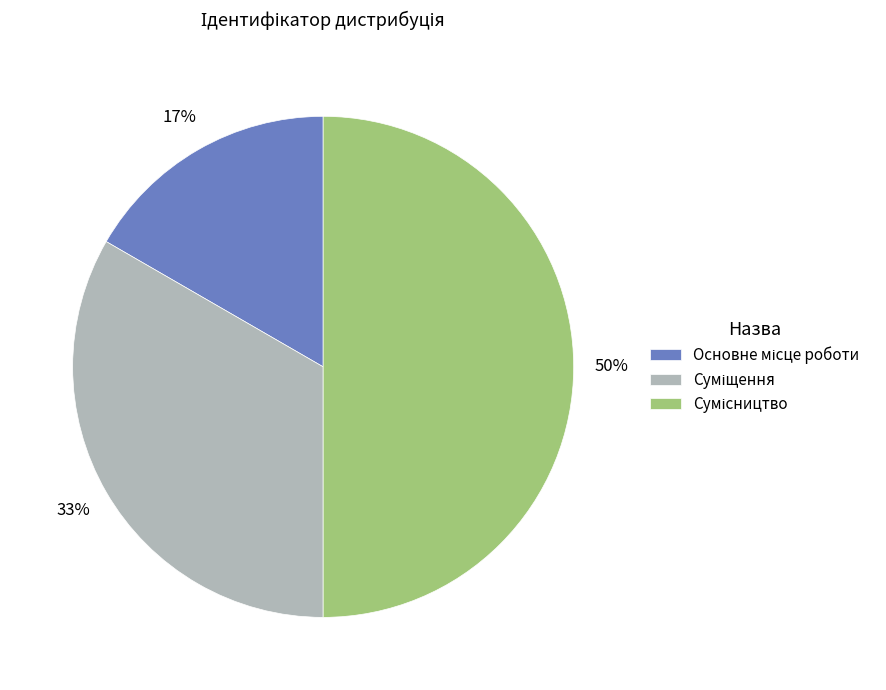

To the nearest percent, what is the difference between the largest and smallest slice percentages?

33%